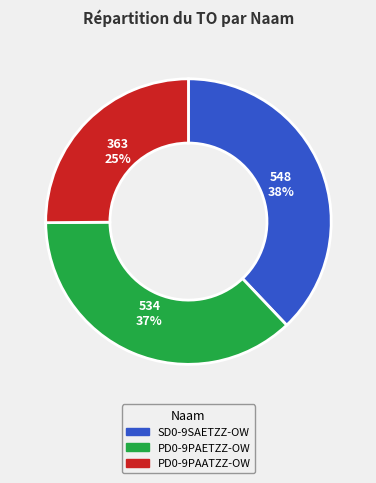

Which category has the biggest portion of the pie?

SD0-9SAETZZ-OW